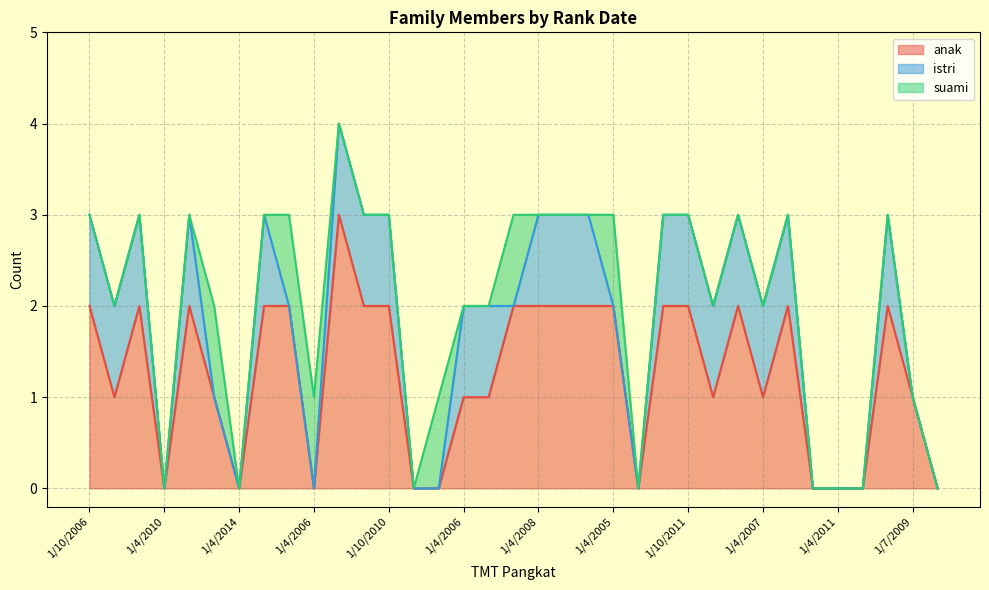

Between which two adjacent categories do istri and suami first intersect?

1/10/2010 and 1/10/2012